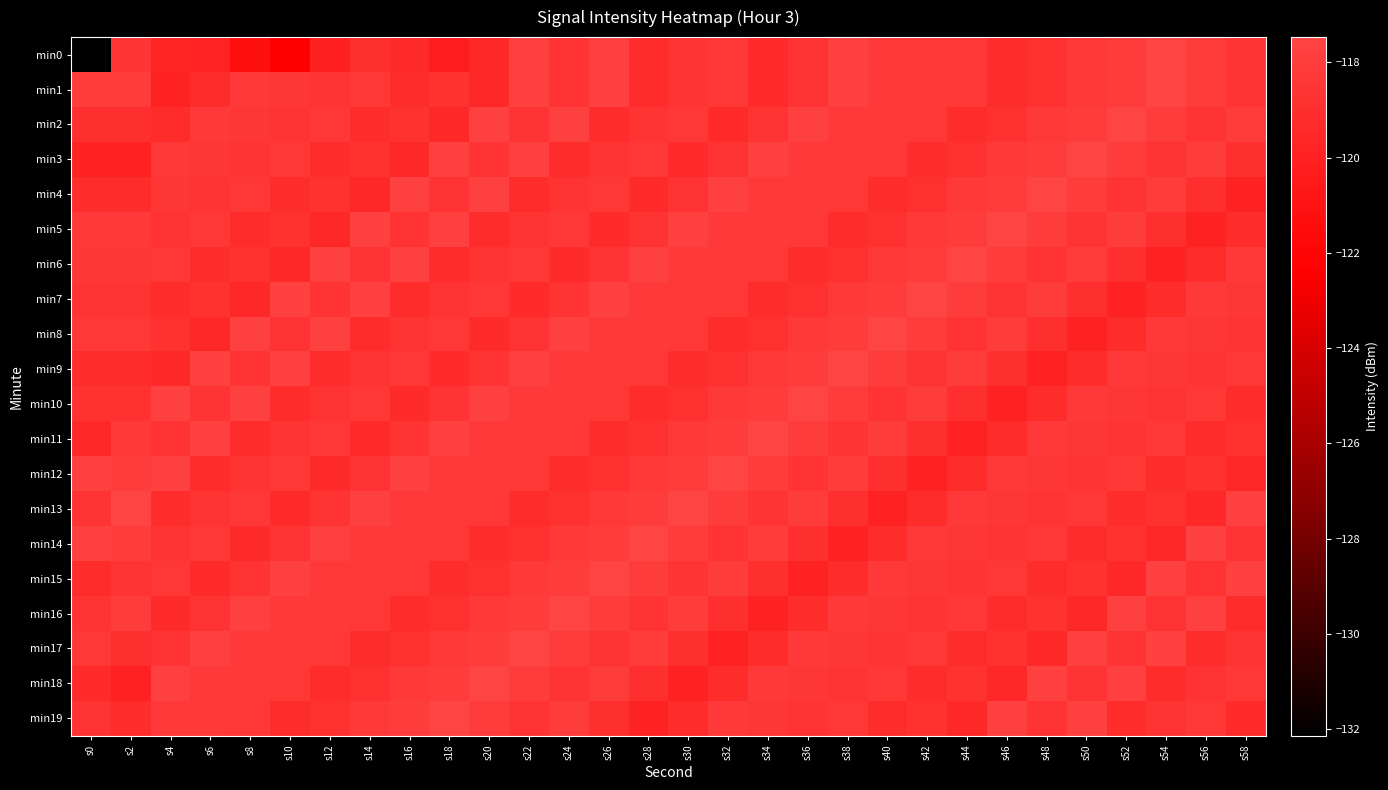

How many categories are shown in the chart?

30